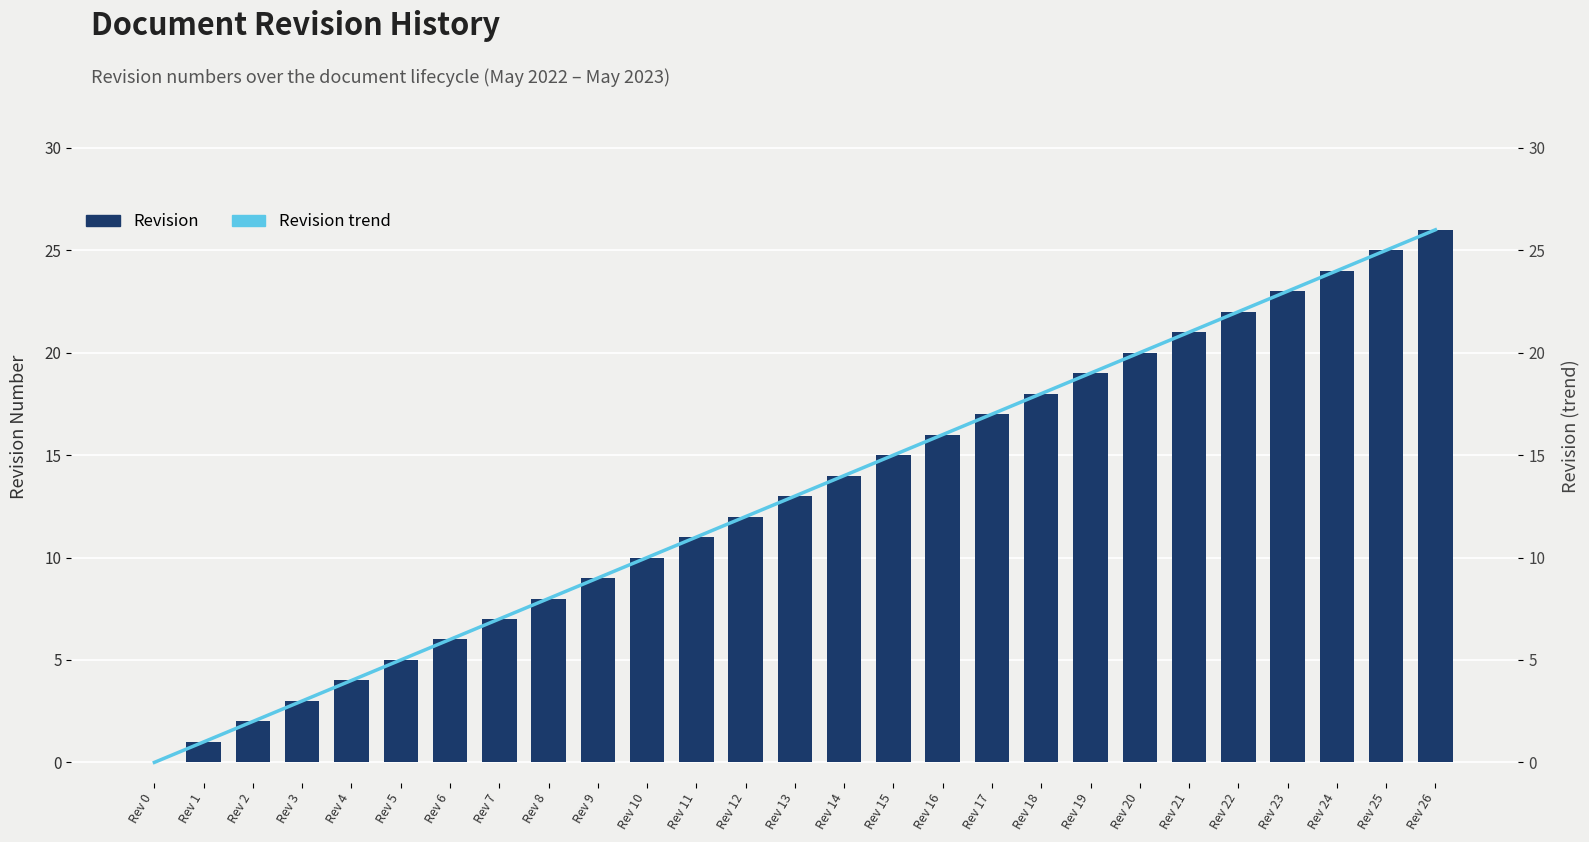

Is it true that the value at Rev 25 is 42?

False